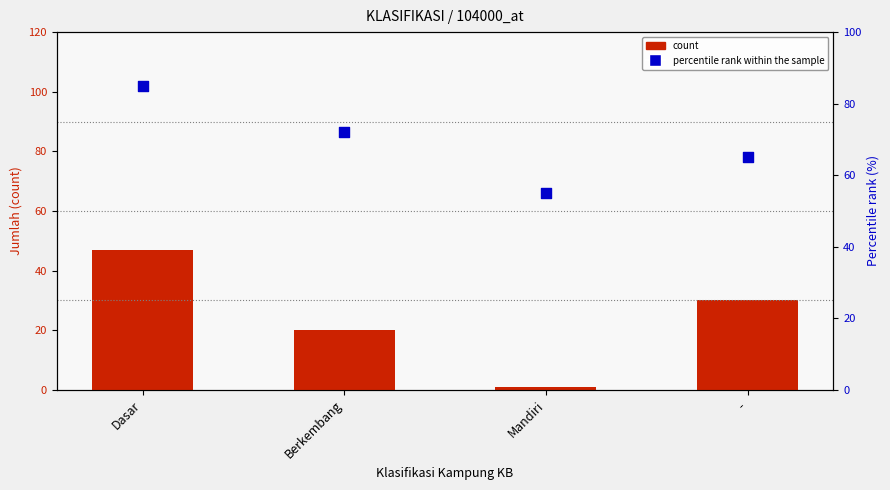

At which category is the sum across all series the highest?

Dasar